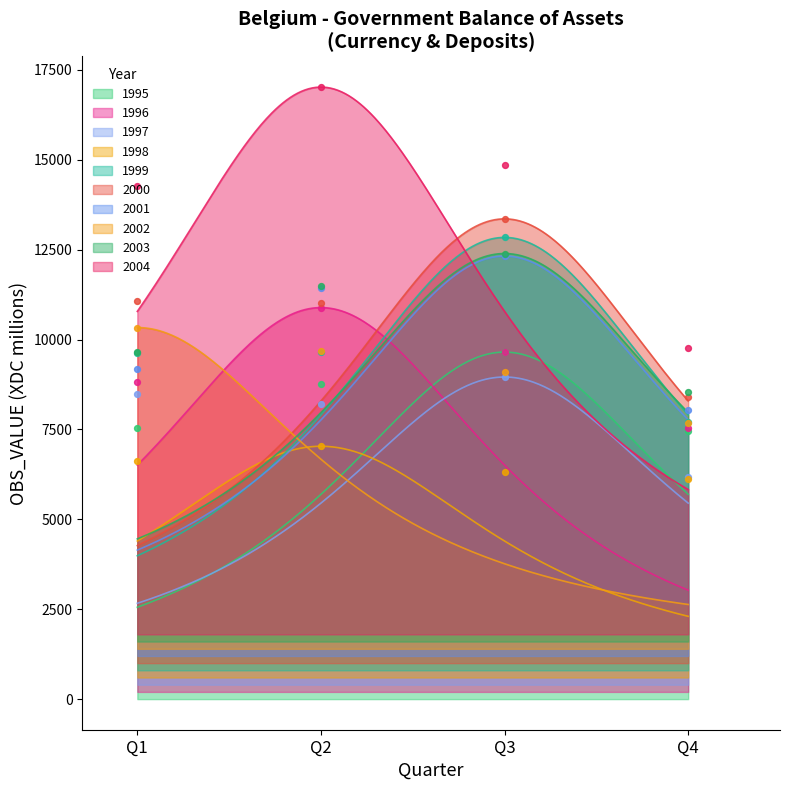

What is the change in value from 1997-Q4 to 1999-Q4?

+1125